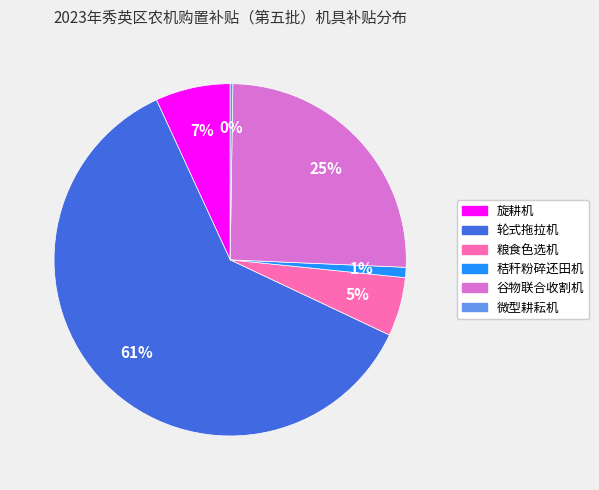

Which category accounts for the majority?

轮式拖拉机